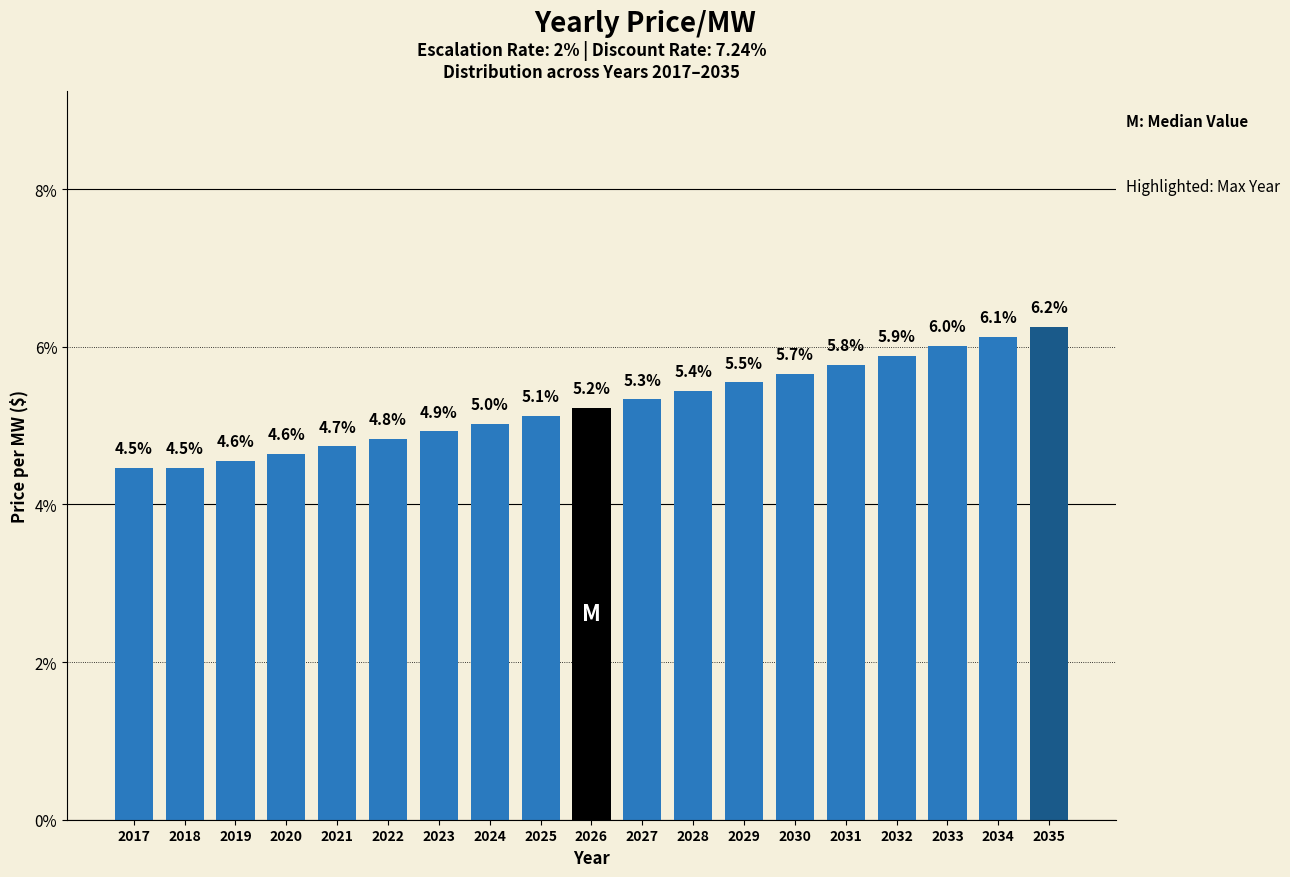

Reading right to left, list all the values displayed in this chart.

6.2	6.1	6.0	5.9	5.8	5.7	5.5	5.4	5.3	5.2	5.1	5.0	4.9	4.8	4.7	4.6	4.6	4.5	4.5